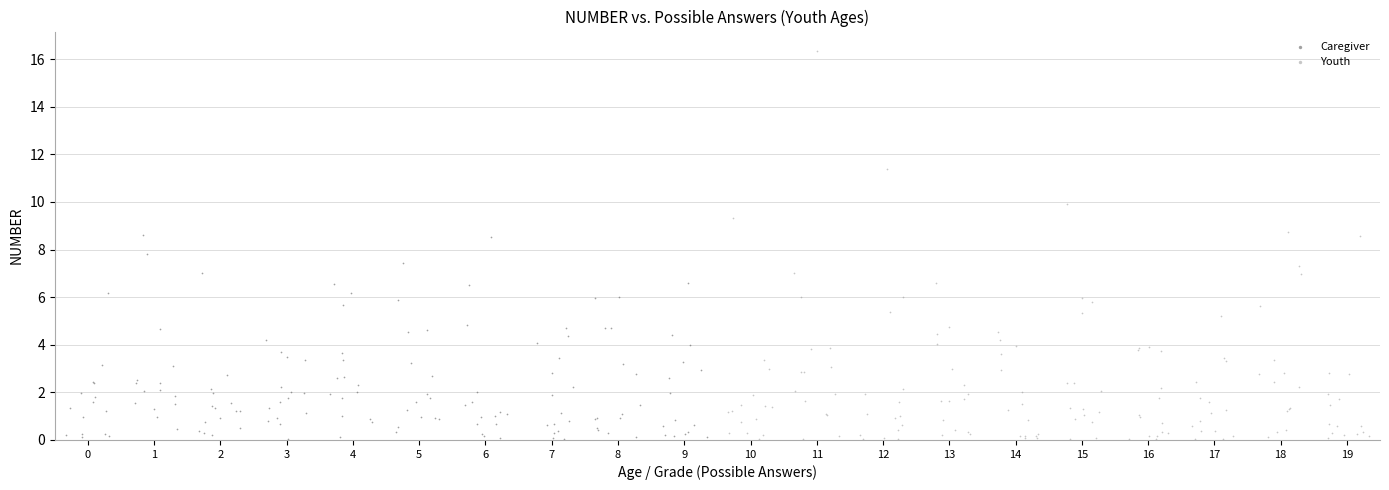

What are all the series names shown in the legend?

Caregiver, Youth